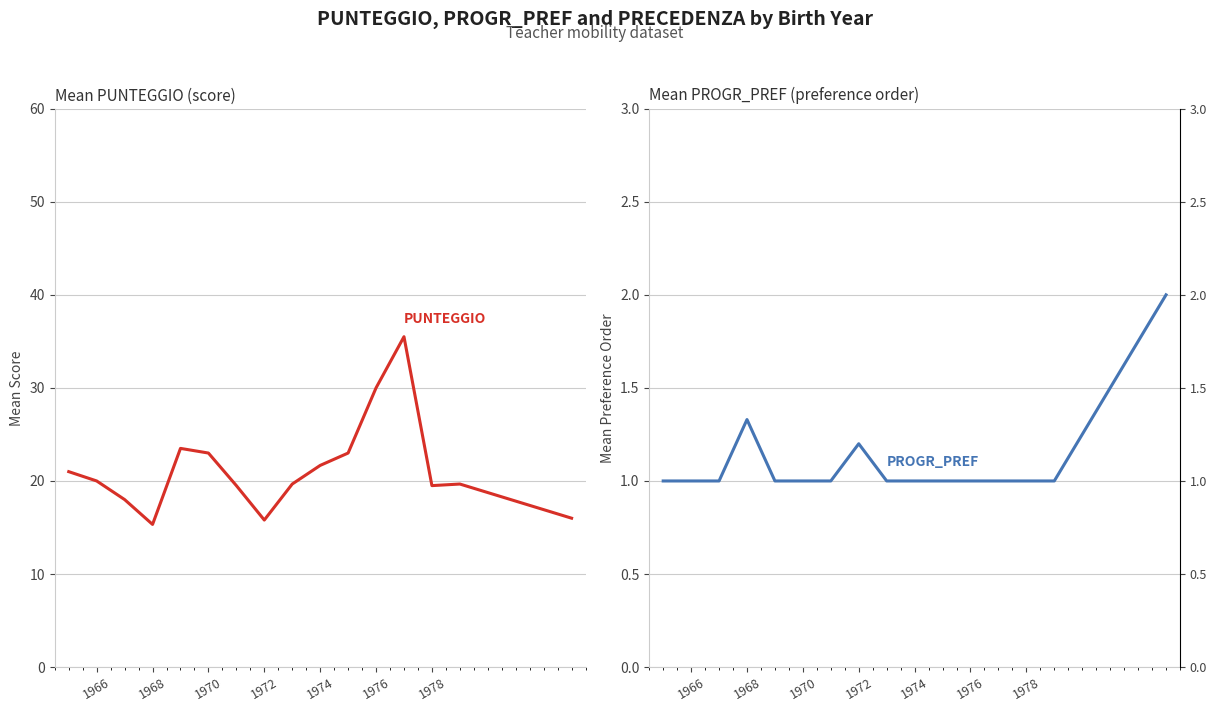

True or false: PROGR_PREF and PUNTEGGIO cross at least once.

False